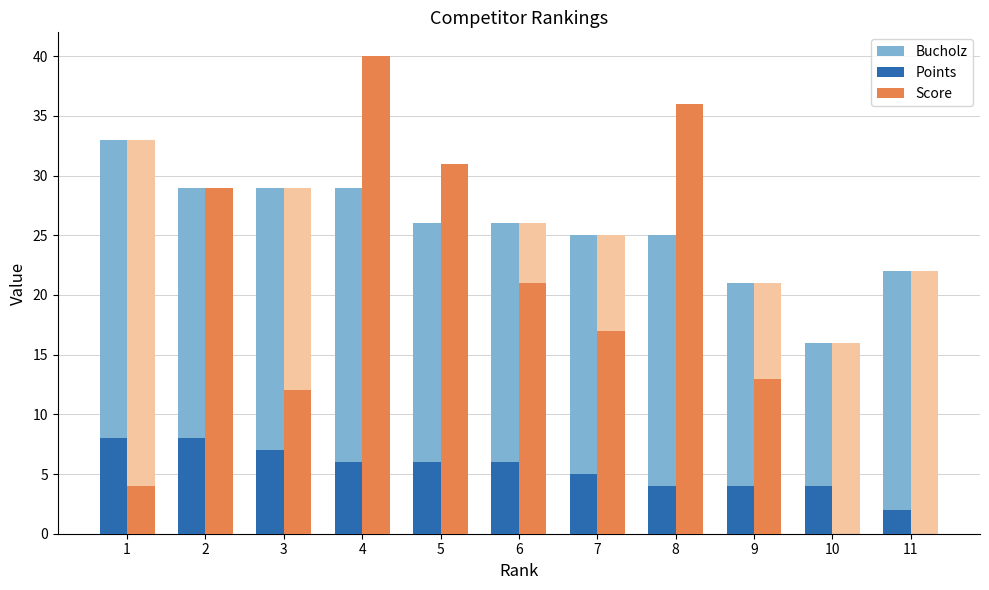

Which category has the highest value across all series?

4